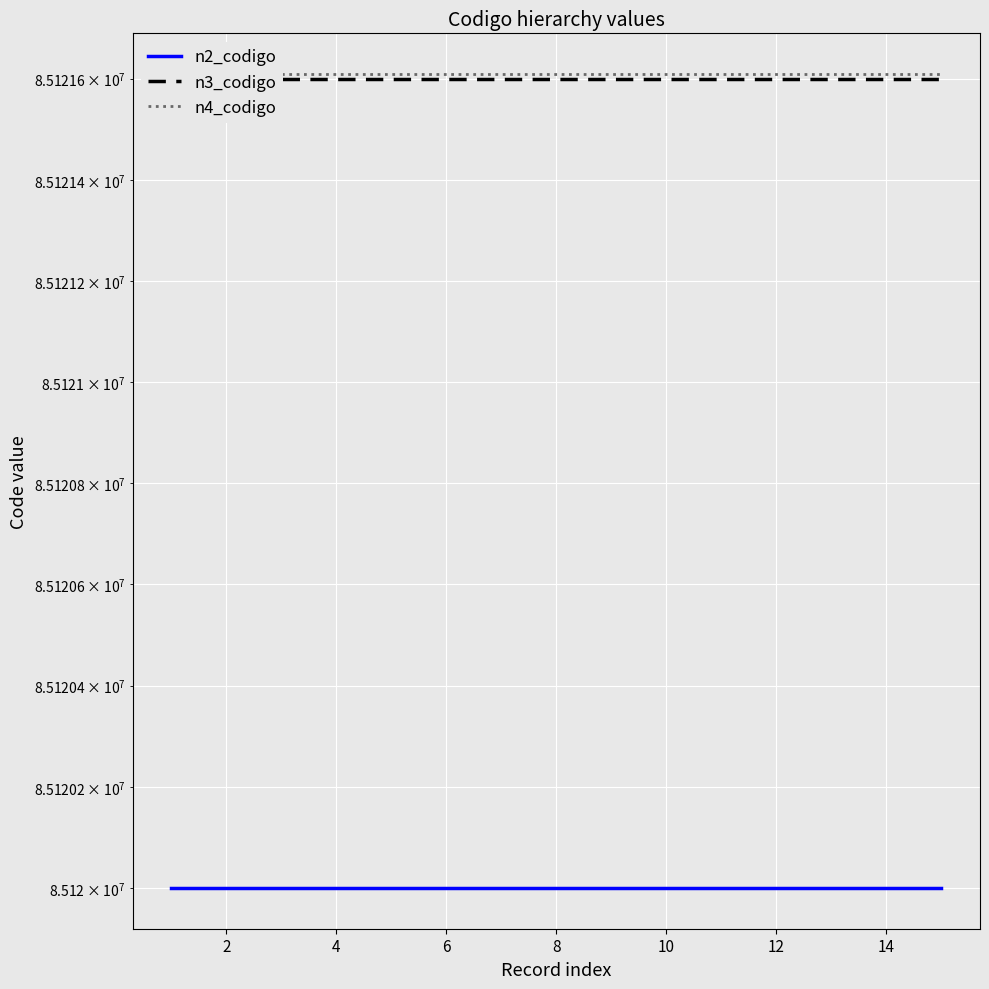

What is the total value across all series at 12?

255363209